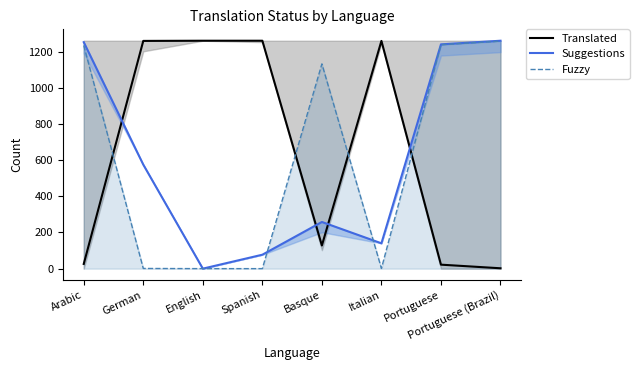

Rank the categories by Translated value from lowest to highest.

Portuguese (Brazil), Portuguese, Arabic, Basque, German, Italian, English, Spanish